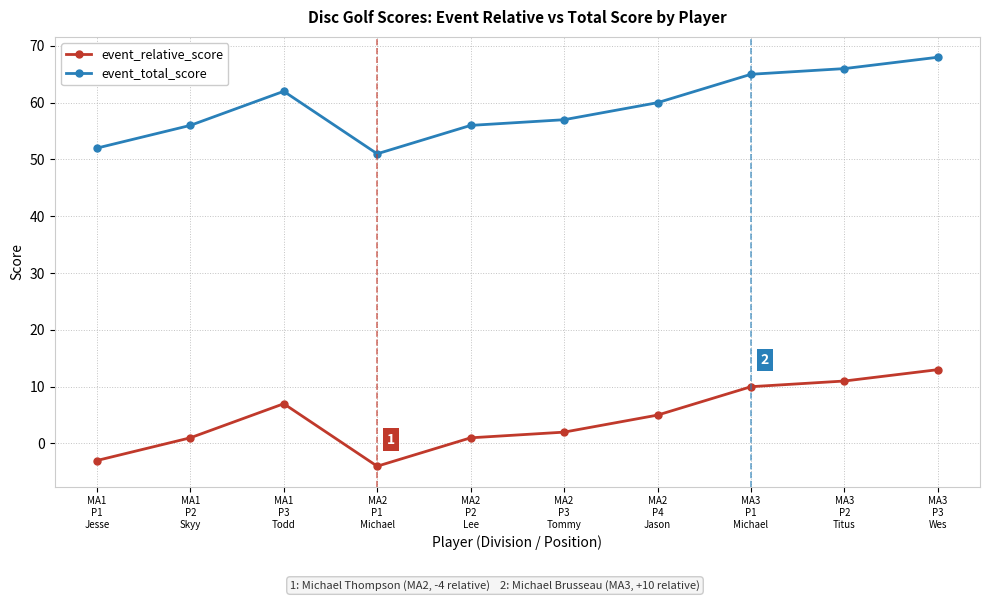

At which category is the sum across all series the highest?

MA3
P3
Wes